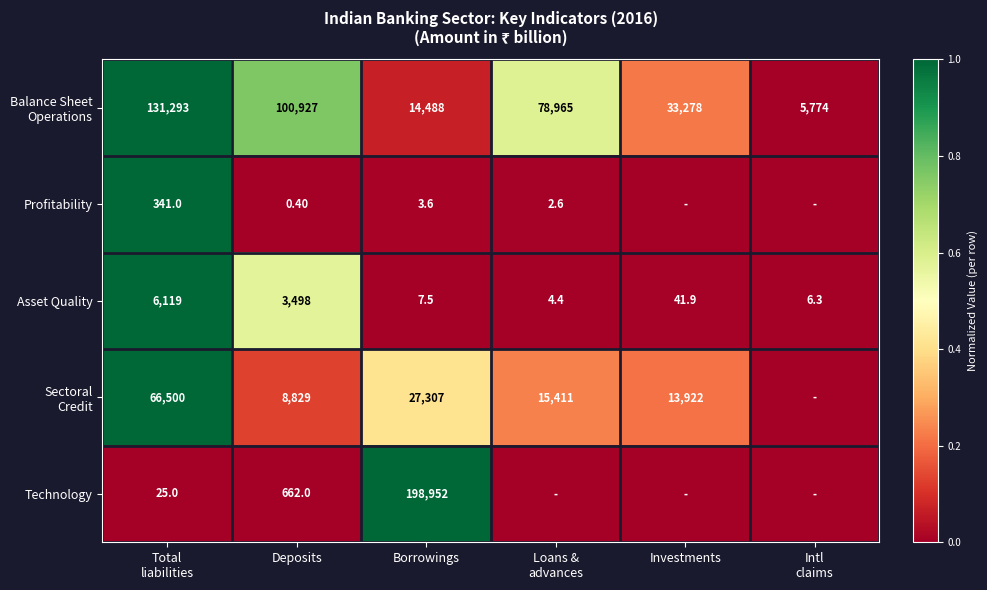

What is the average value of the Asset Quality series?

1612.9